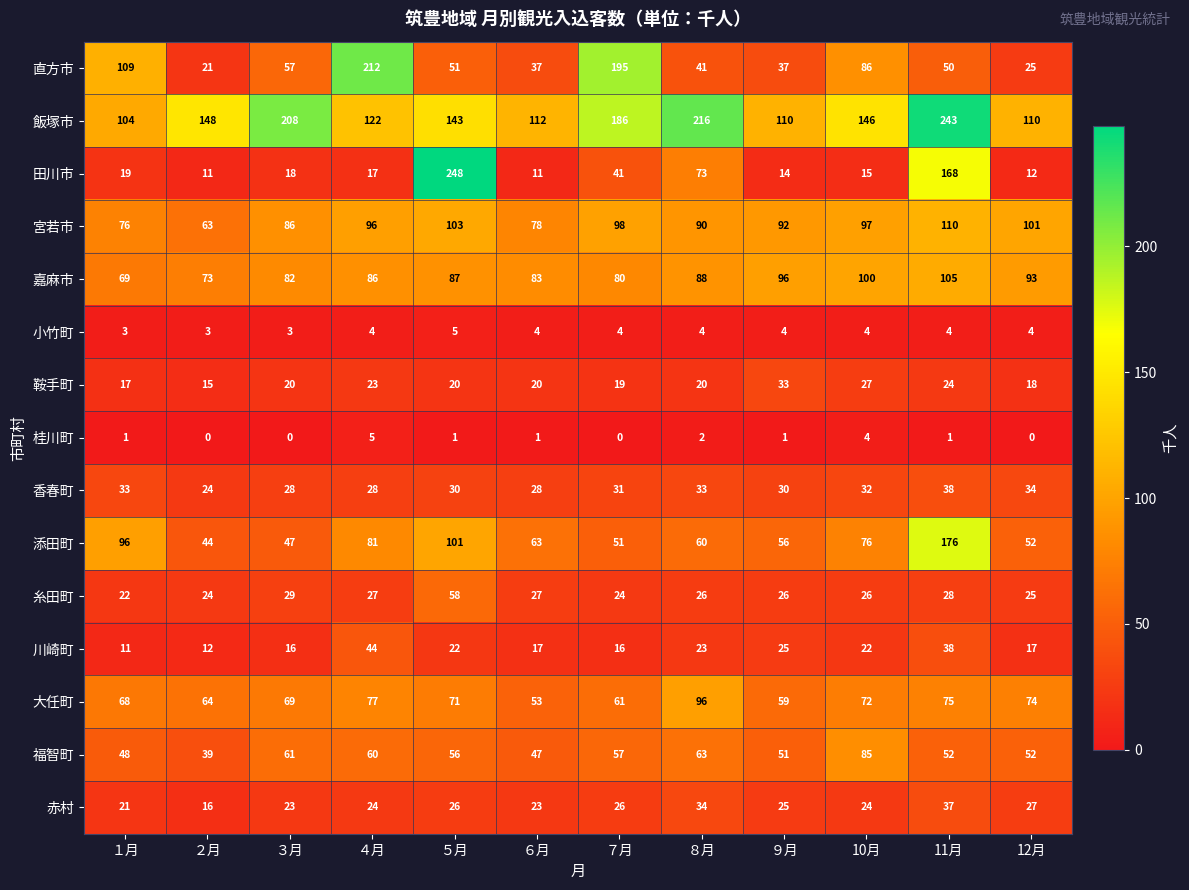

Where is 川崎町 nearest to the value 27?

９月